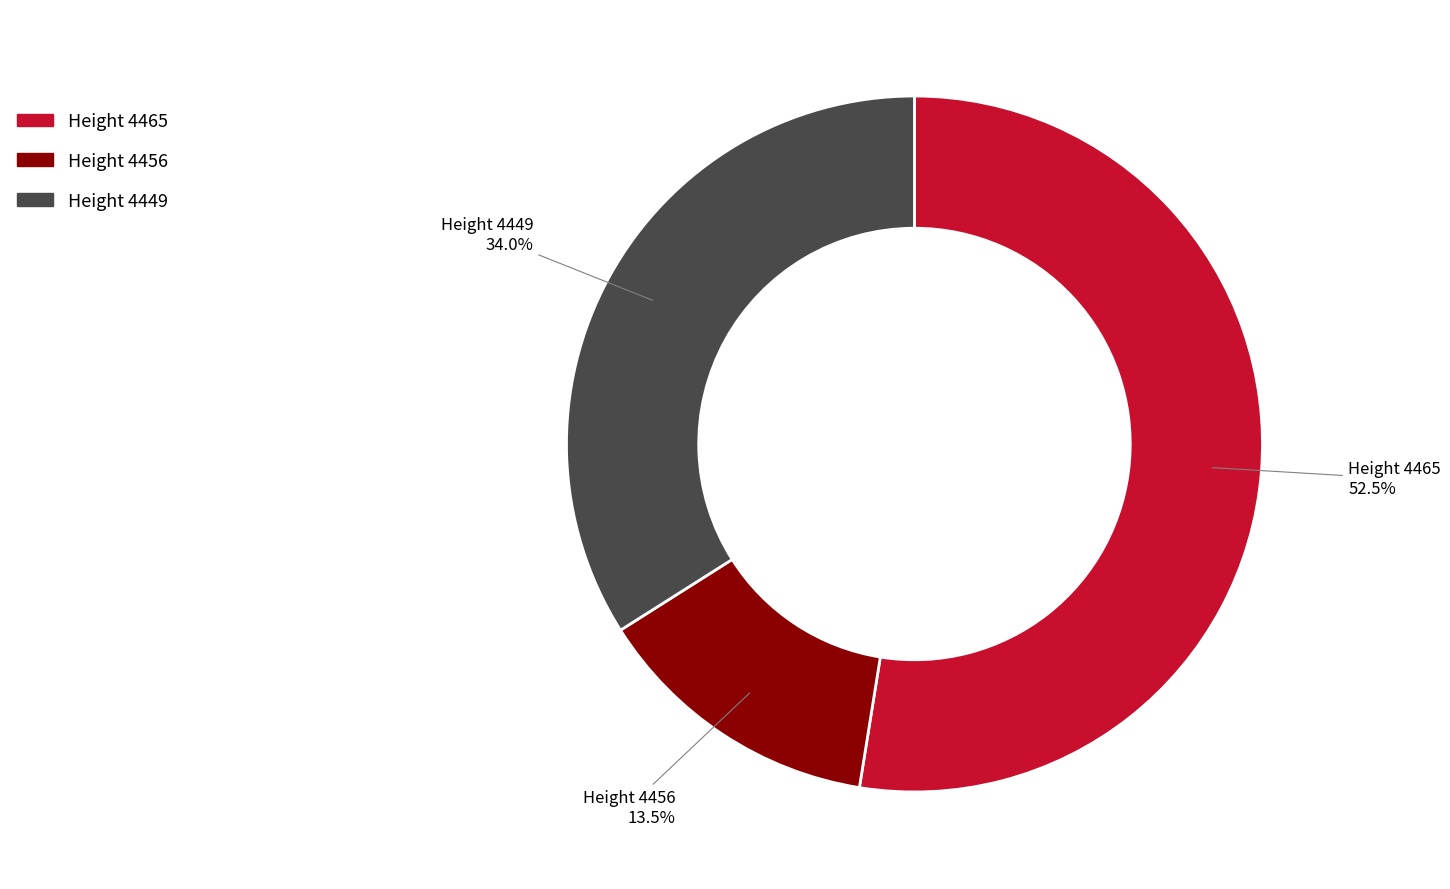

Is there any slice that represents more than half of the pie?

Yes